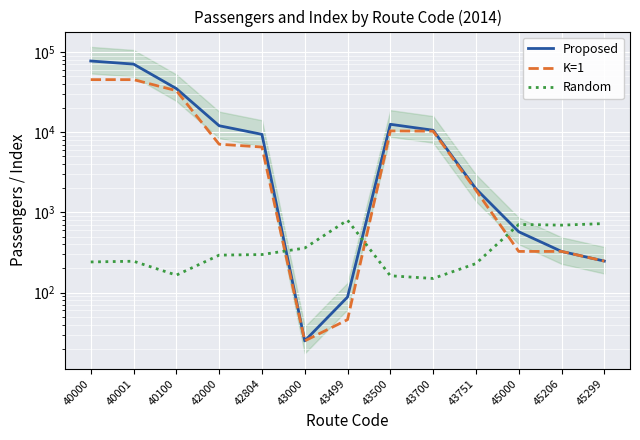

What is the average value of the Random series?

390